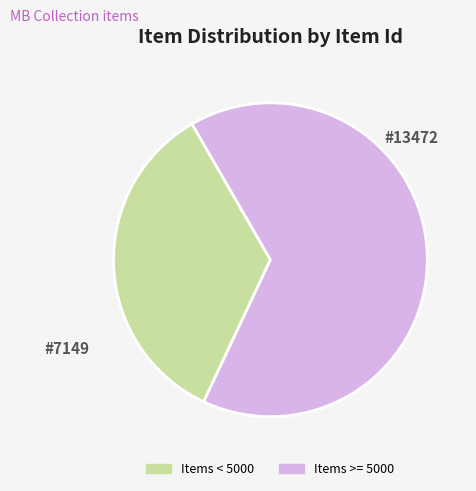

How many slices are in this pie chart?

2